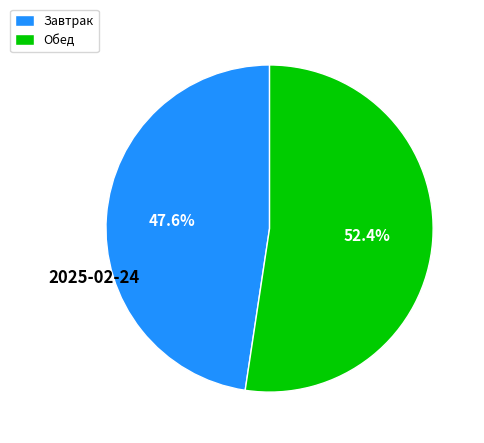

Which has a higher value, Обед or Завтрак?

Обед